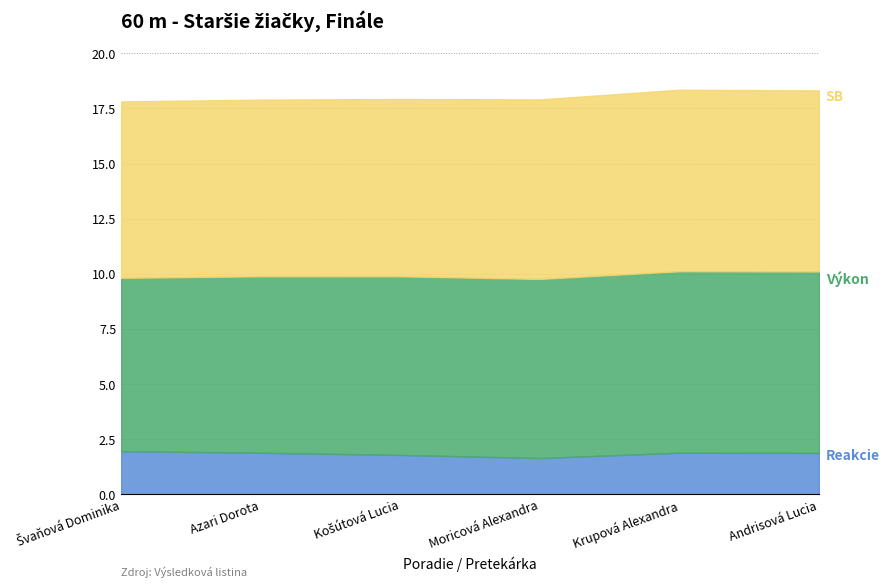

What is the total value across all series at Azari Dorota?

17.9